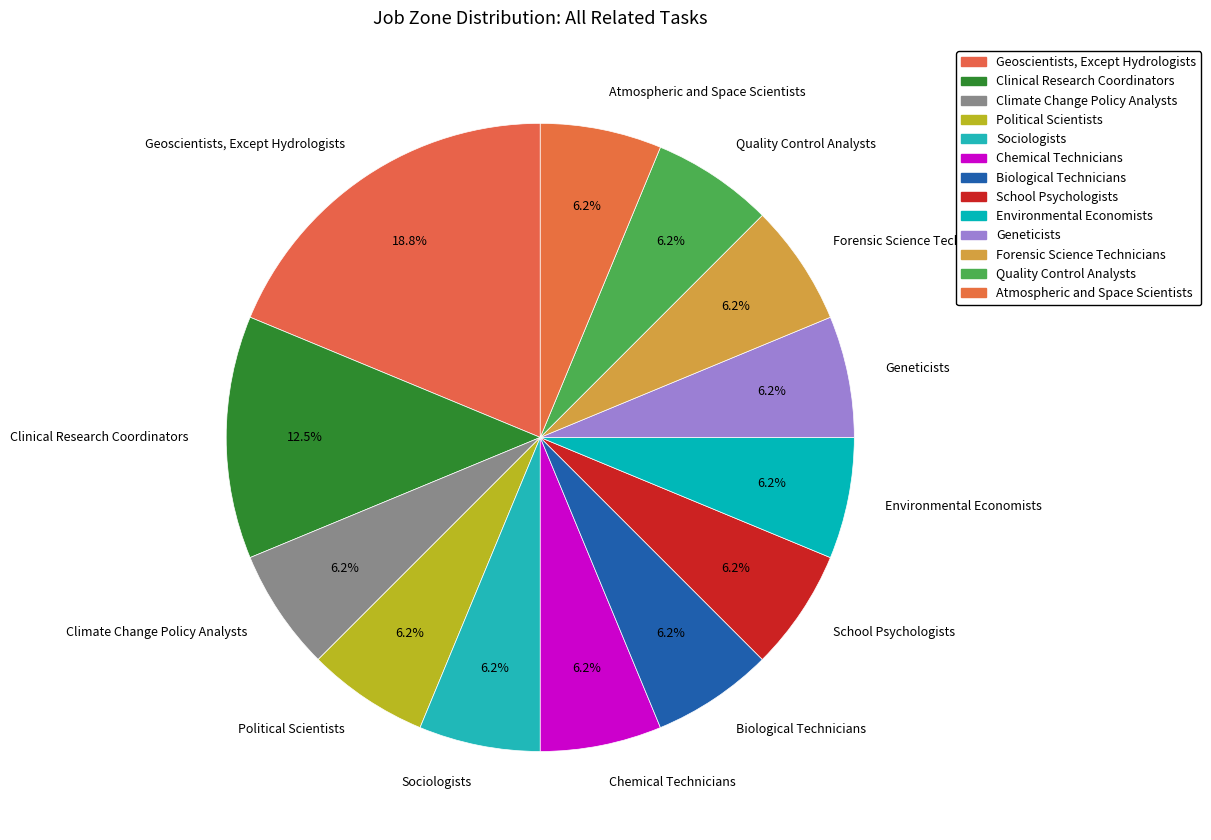

To the nearest percent, what portion does Climate Change Policy Analysts represent?

6%